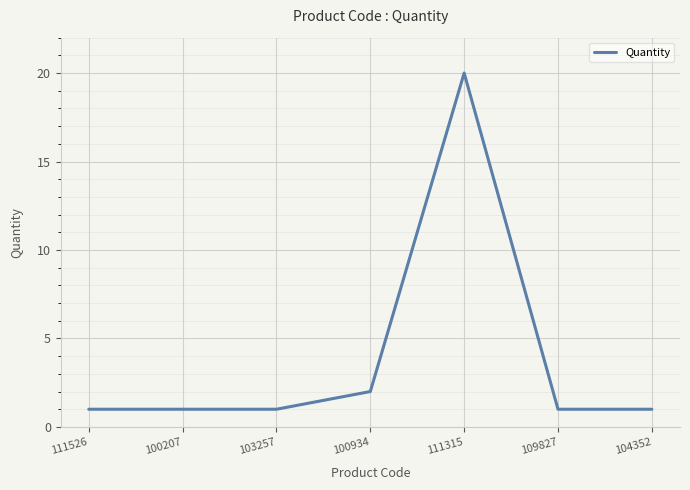

The value at 104352 is 0. True or false?

False